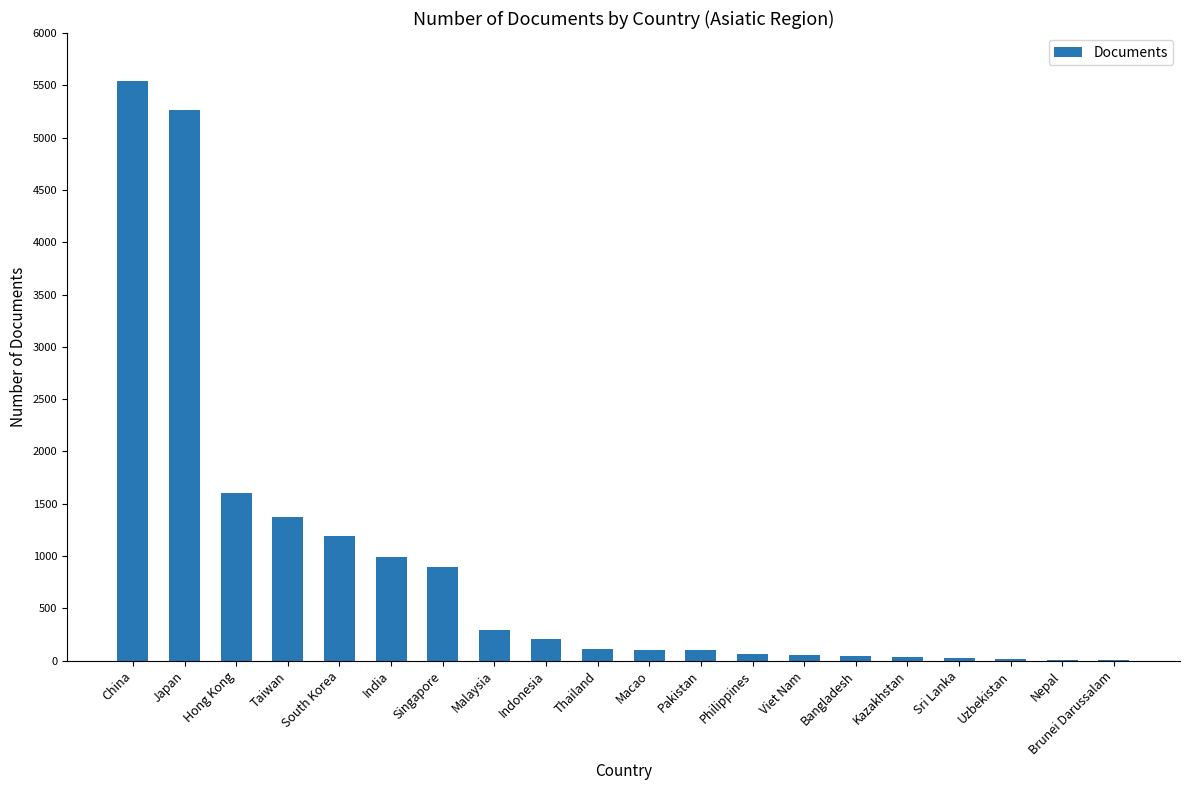

What is the maximum value shown in the chart?

5542